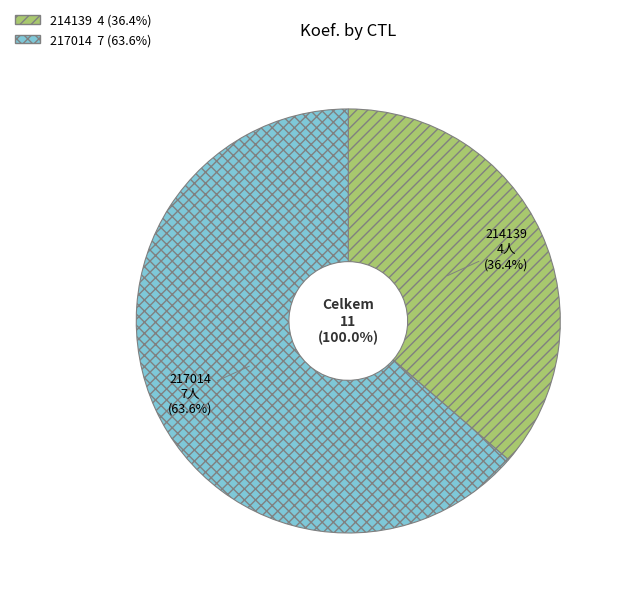

The 214139 slice represents 36% of the pie. True or false?

True